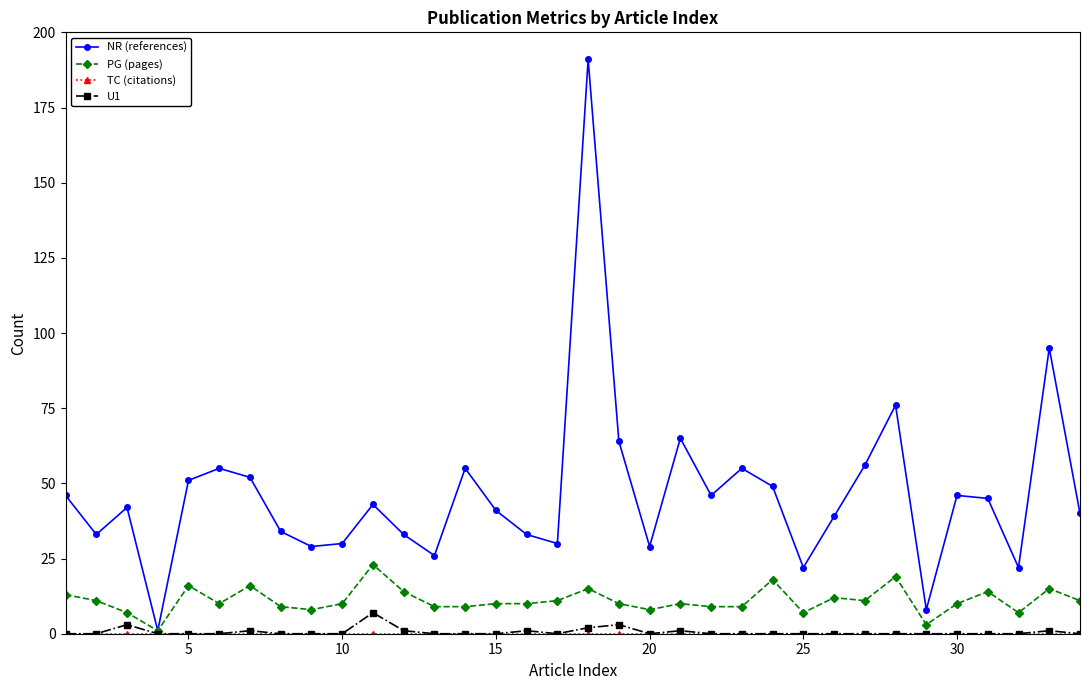

Which series has the widest spread of values?

NR (references)